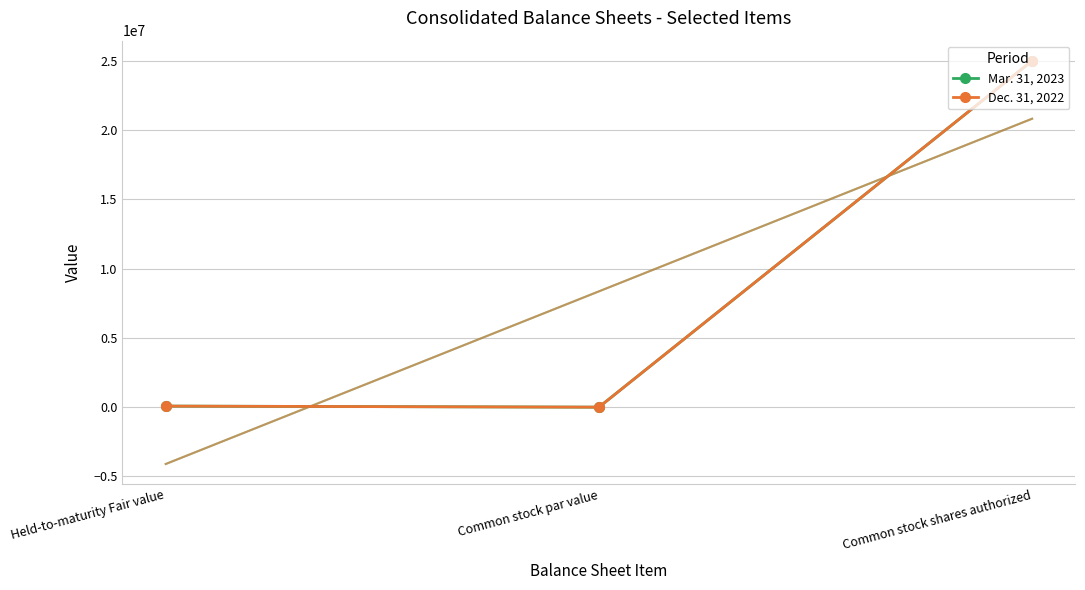

What is the difference between the Mar. 31, 2023 values at Common stock shares authorized and Held-to-maturity Fair value?

24922927